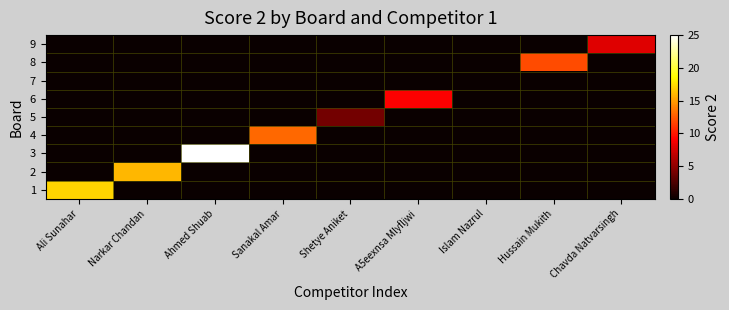

Reading left to right, extract all data points from this chart.

1: Ali Sunahar=17	Narkar Chandan=0	Ahmed Shuab=0	Sanakal Amar=0	Shetye Aniket=0	A5eexnsa Mlyfljwi=0	Islam Nazrul=0	Hussain Mukith=0	Chavda Natvarsingh=0
2: Ali Sunahar=0	Narkar Chandan=16	Ahmed Shuab=0	Sanakal Amar=0	Shetye Aniket=0	A5eexnsa Mlyfljwi=0	Islam Nazrul=0	Hussain Mukith=0	Chavda Natvarsingh=0
3: Ali Sunahar=0	Narkar Chandan=0	Ahmed Shuab=25	Sanakal Amar=0	Shetye Aniket=0	A5eexnsa Mlyfljwi=0	Islam Nazrul=0	Hussain Mukith=0	Chavda Natvarsingh=0
4: Ali Sunahar=0	Narkar Chandan=0	Ahmed Shuab=0	Sanakal Amar=13	Shetye Aniket=0	A5eexnsa Mlyfljwi=0	Islam Nazrul=0	Hussain Mukith=0	Chavda Natvarsingh=0
5: Ali Sunahar=0	Narkar Chandan=0	Ahmed Shuab=0	Sanakal Amar=0	Shetye Aniket=4	A5eexnsa Mlyfljwi=0	Islam Nazrul=0	Hussain Mukith=0	Chavda Natvarsingh=0
6: Ali Sunahar=0	Narkar Chandan=0	Ahmed Shuab=0	Sanakal Amar=0	Shetye Aniket=0	A5eexnsa Mlyfljwi=9	Islam Nazrul=0	Hussain Mukith=0	Chavda Natvarsingh=0
7: Ali Sunahar=0	Narkar Chandan=0	Ahmed Shuab=0	Sanakal Amar=0	Shetye Aniket=0	A5eexnsa Mlyfljwi=0	Islam Nazrul=0	Hussain Mukith=0	Chavda Natvarsingh=0
8: Ali Sunahar=0	Narkar Chandan=0	Ahmed Shuab=0	Sanakal Amar=0	Shetye Aniket=0	A5eexnsa Mlyfljwi=0	Islam Nazrul=0	Hussain Mukith=12	Chavda Natvarsingh=0
9: Ali Sunahar=0	Narkar Chandan=0	Ahmed Shuab=0	Sanakal Amar=0	Shetye Aniket=0	A5eexnsa Mlyfljwi=0	Islam Nazrul=0	Hussain Mukith=0	Chavda Natvarsingh=8